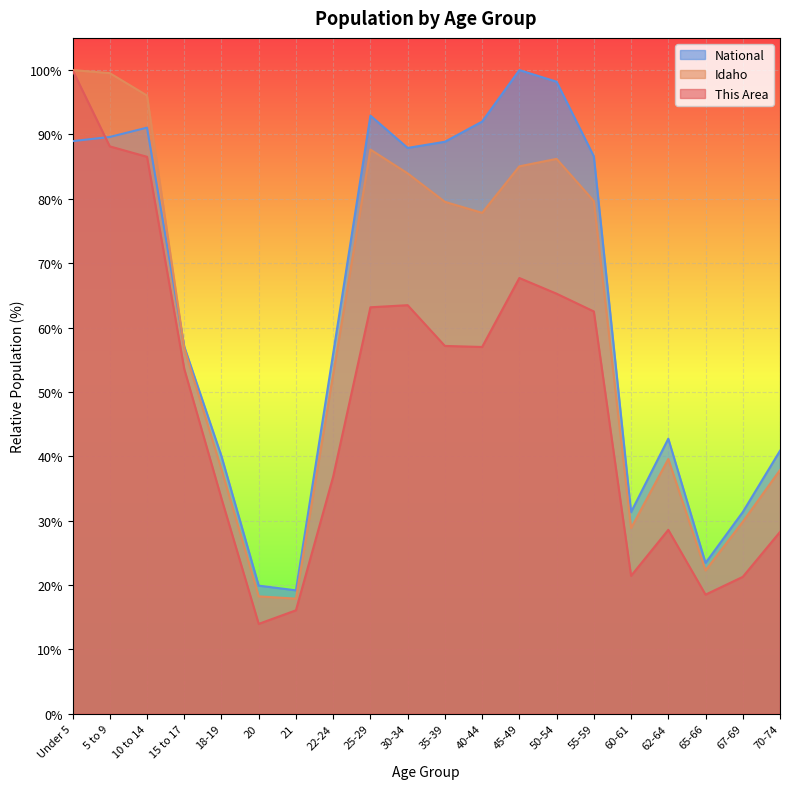

List the series in order of their overall mean, lowest first.

This Area, Idaho, National